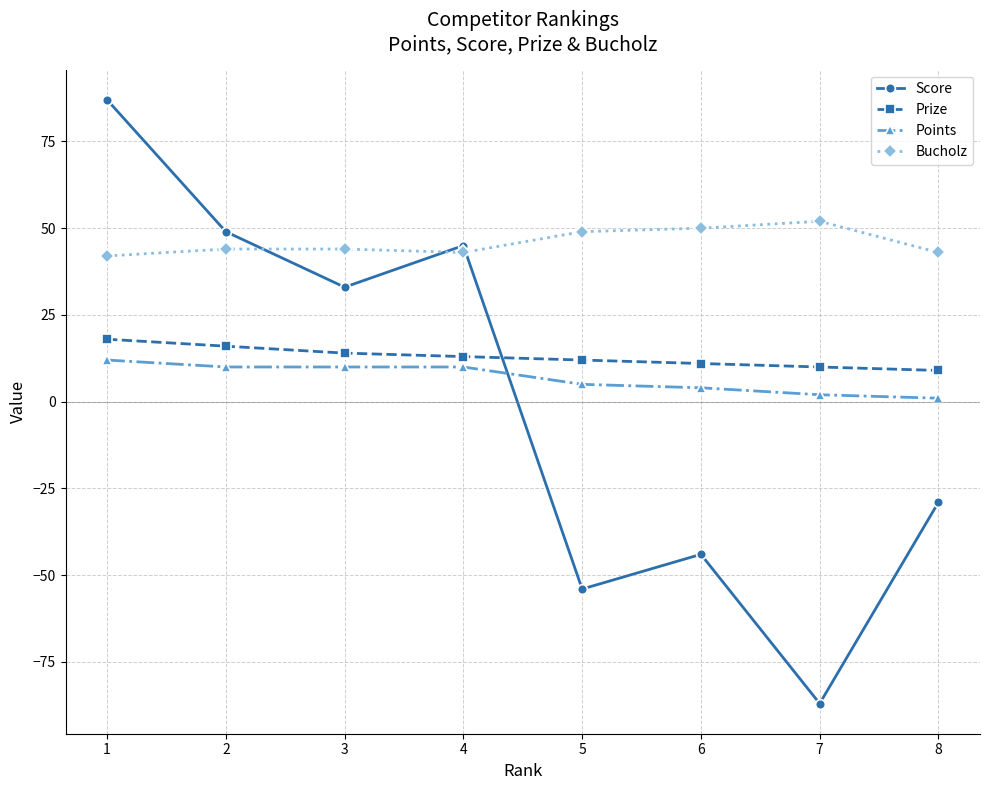

What are all the series names shown in the legend?

Score, Prize, Points, Bucholz